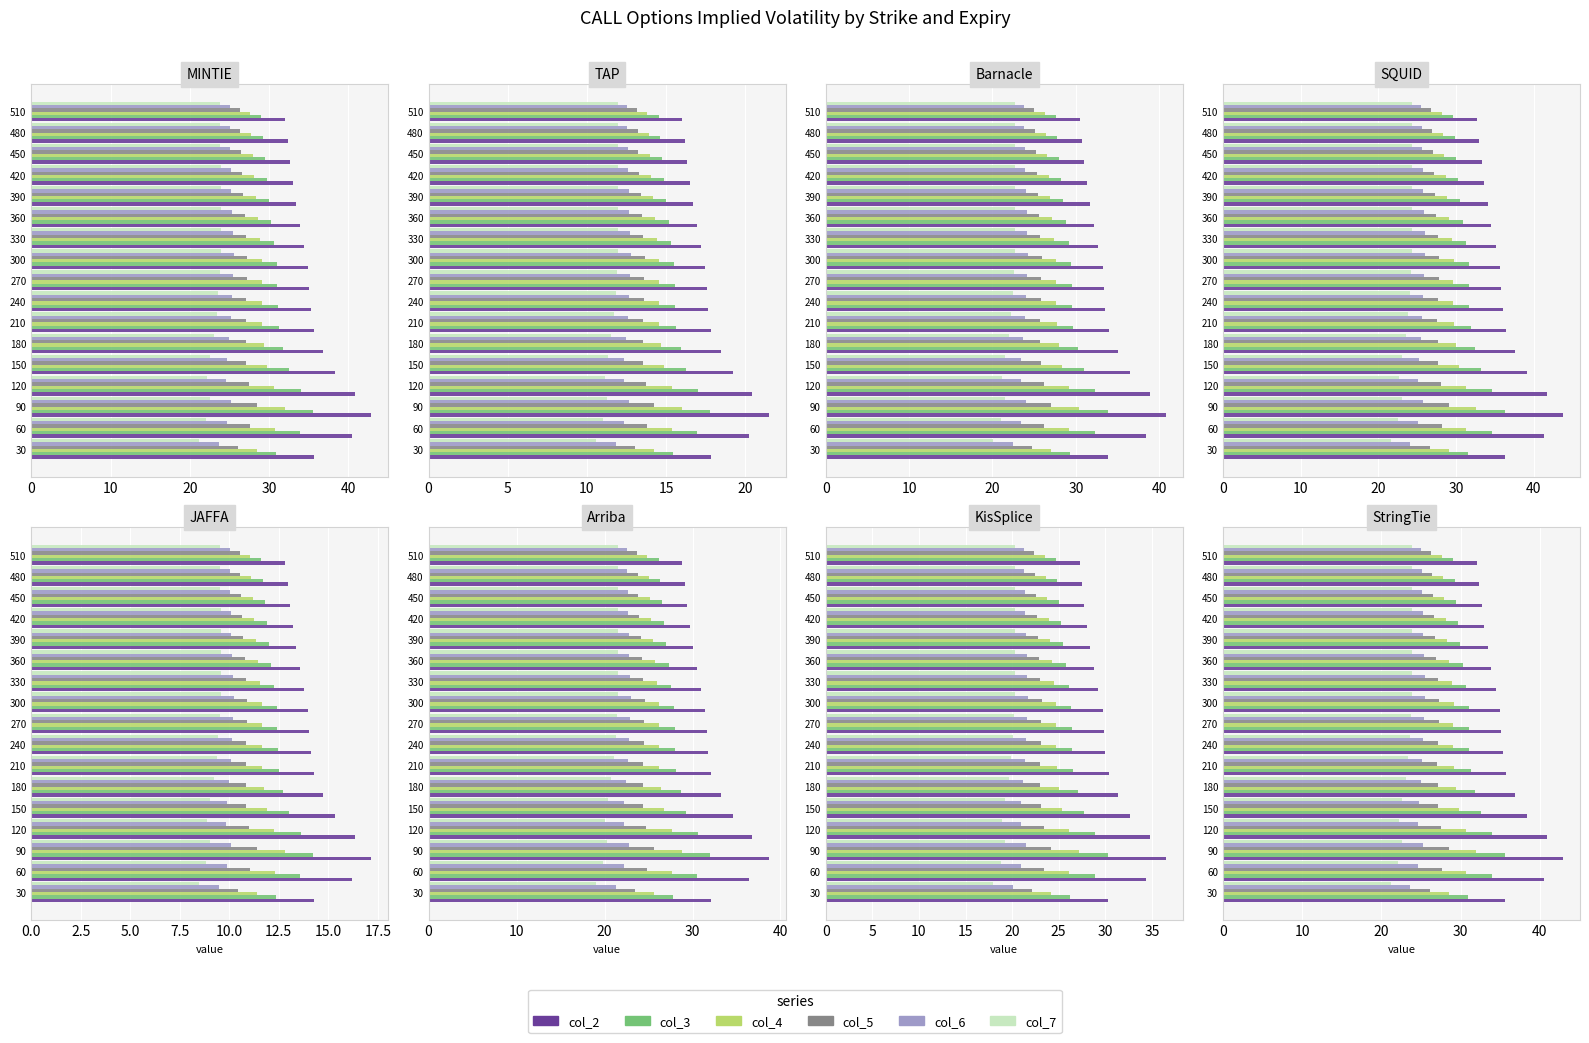

True or false: col_6 has a value of 36.3 at 120.

False